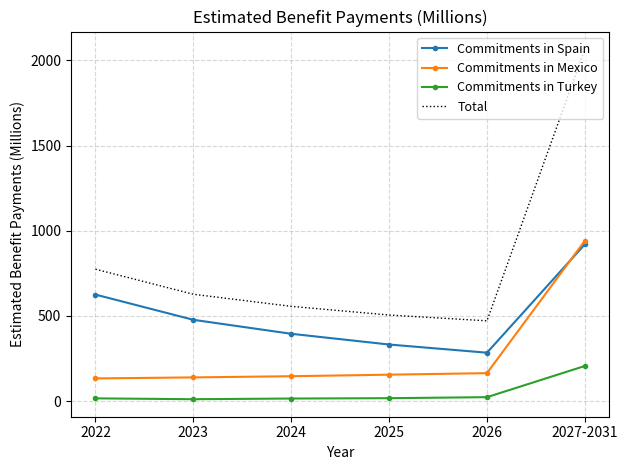

The value of Commitments in Mexico at 2026 is 164. True or false?

True